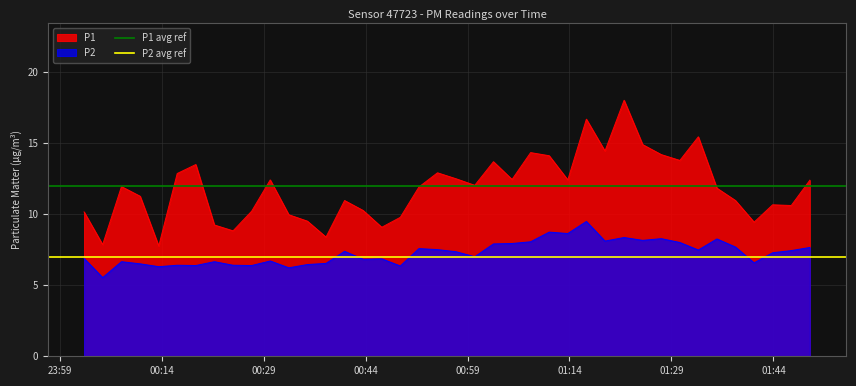

How many lines are shown in the chart?

2